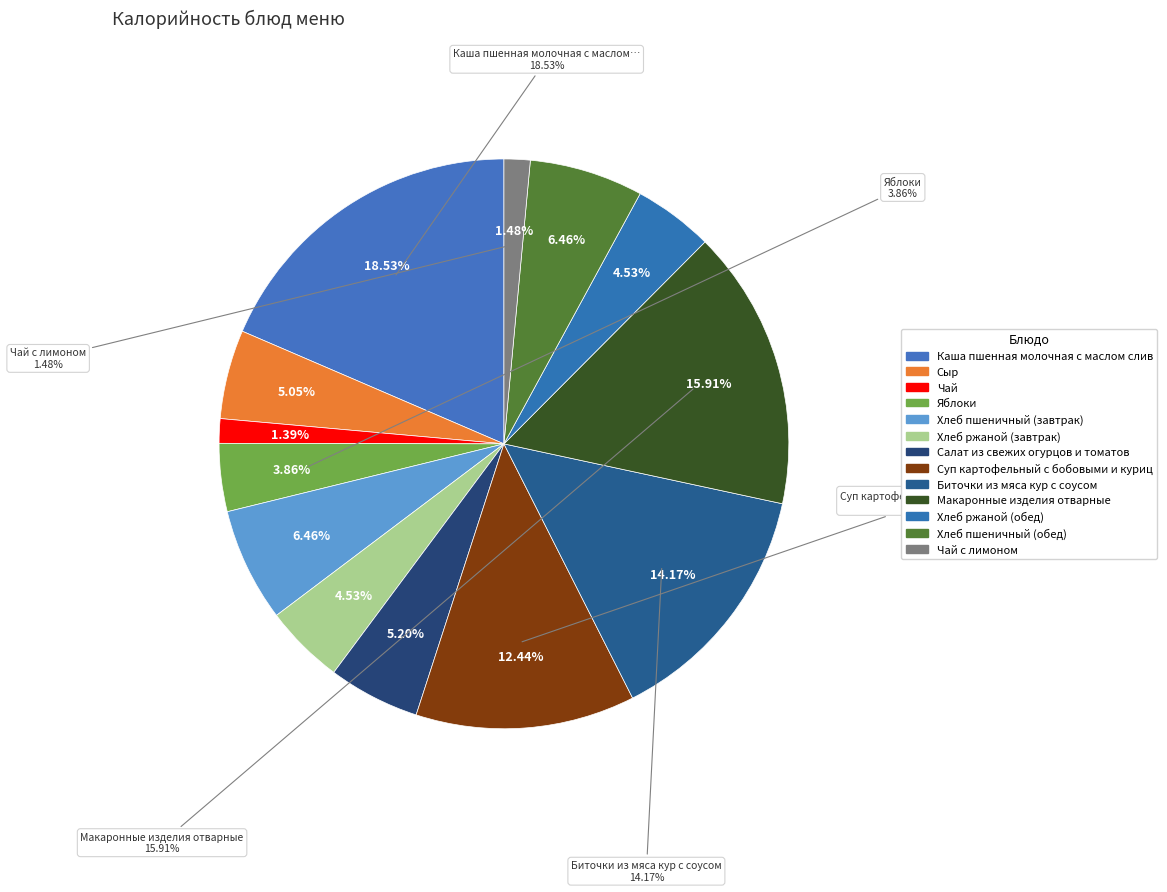

How much of the chart is everything except Чай с лимоном?

98.5%